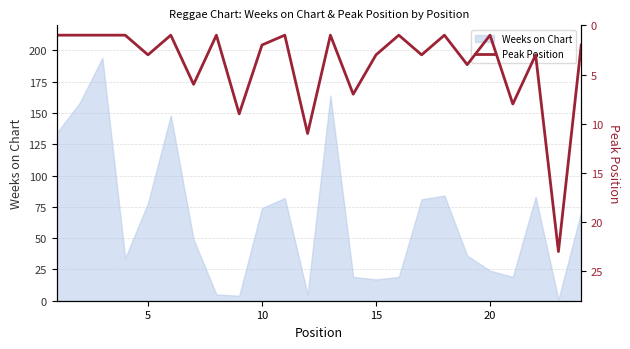

Does the chart have visible grid lines?

Yes